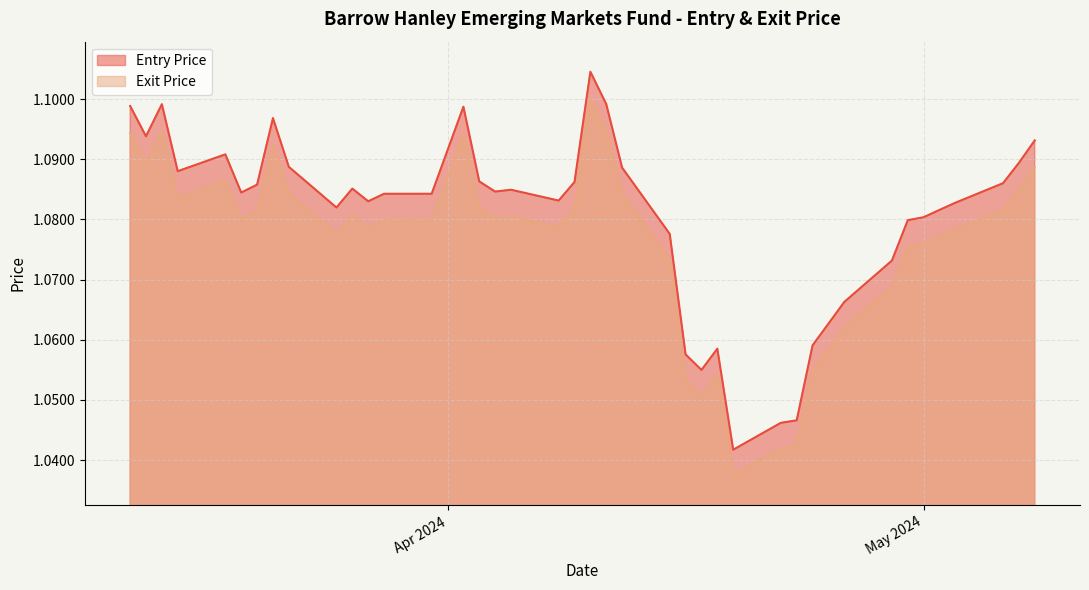

Which series has the largest total across all categories?

Entry Price